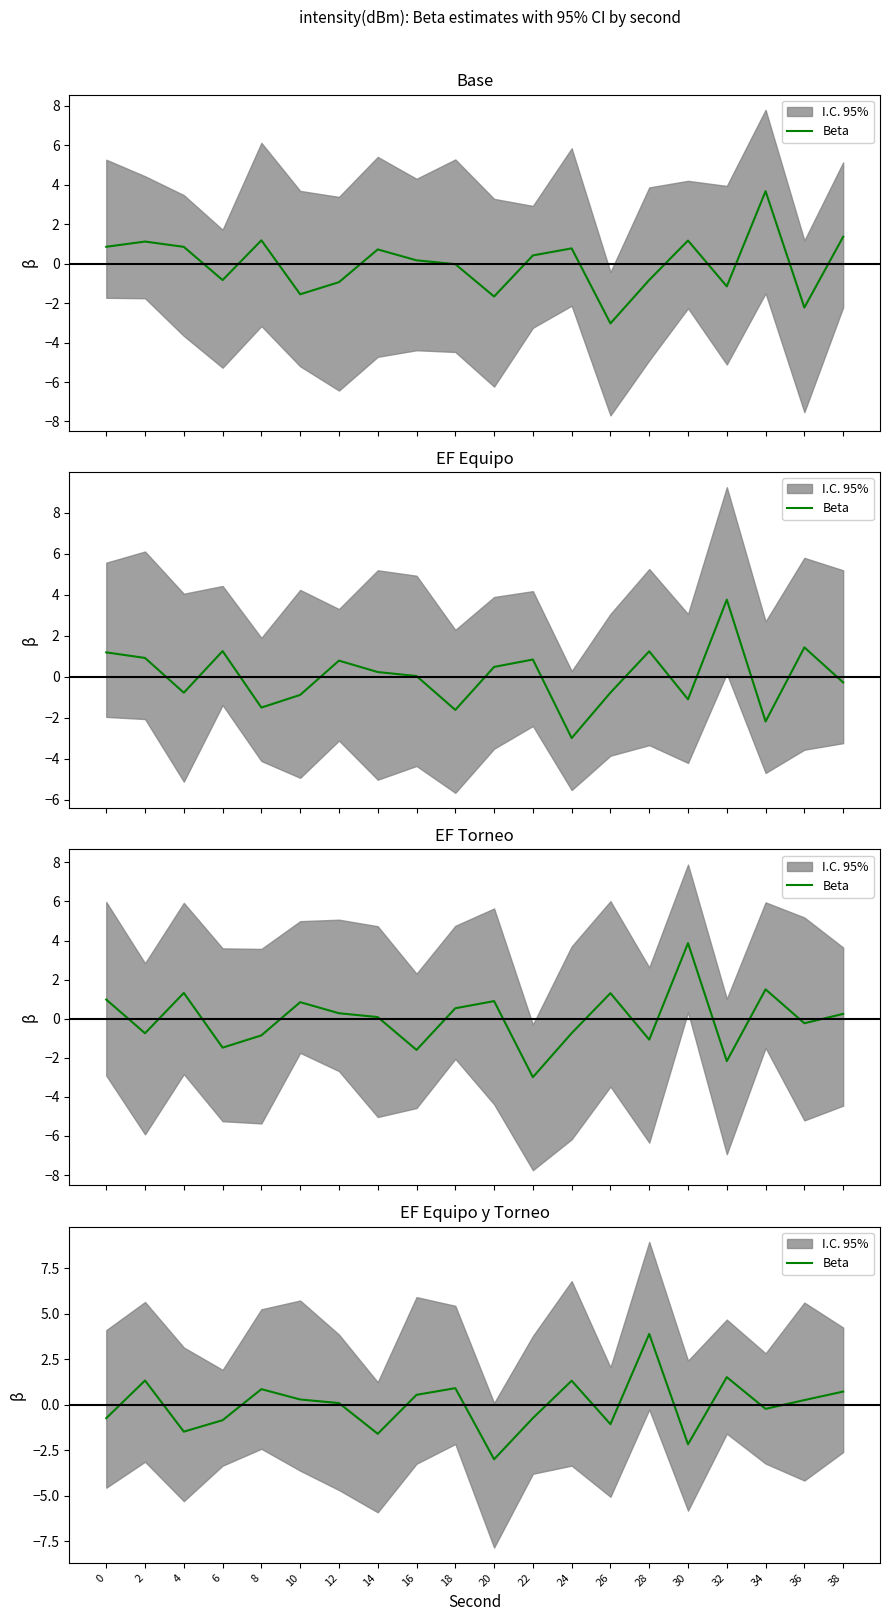

Where is the first local maximum?

2